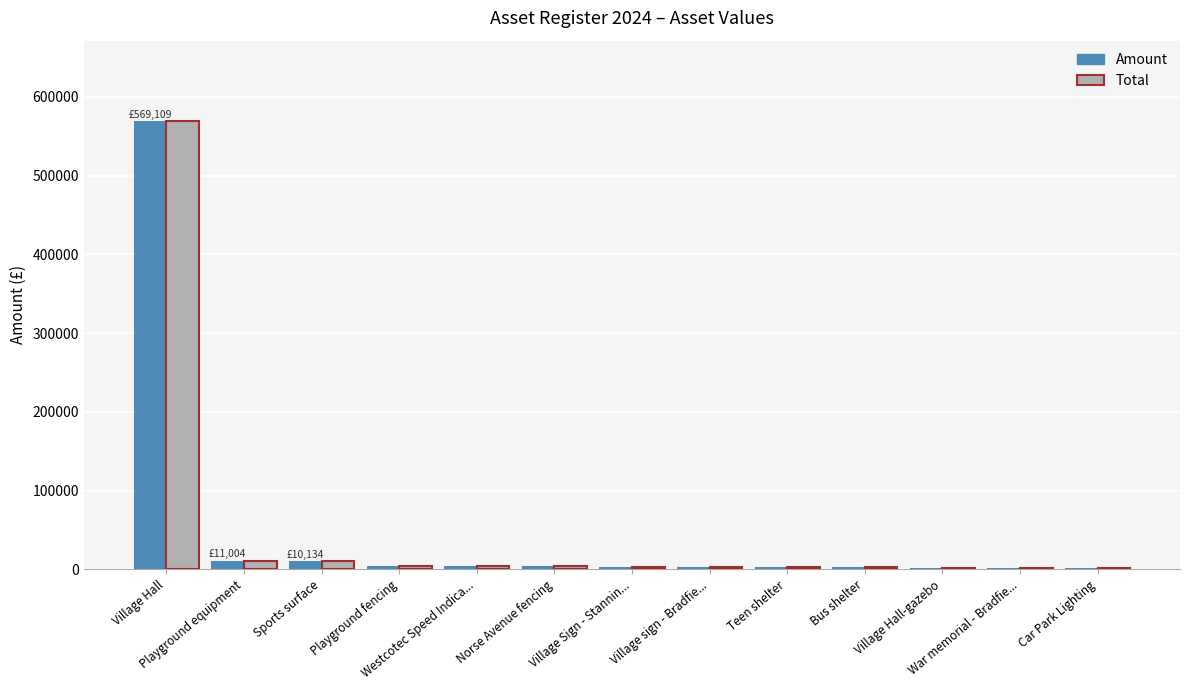

What is the sum of all Total values?

619773.3